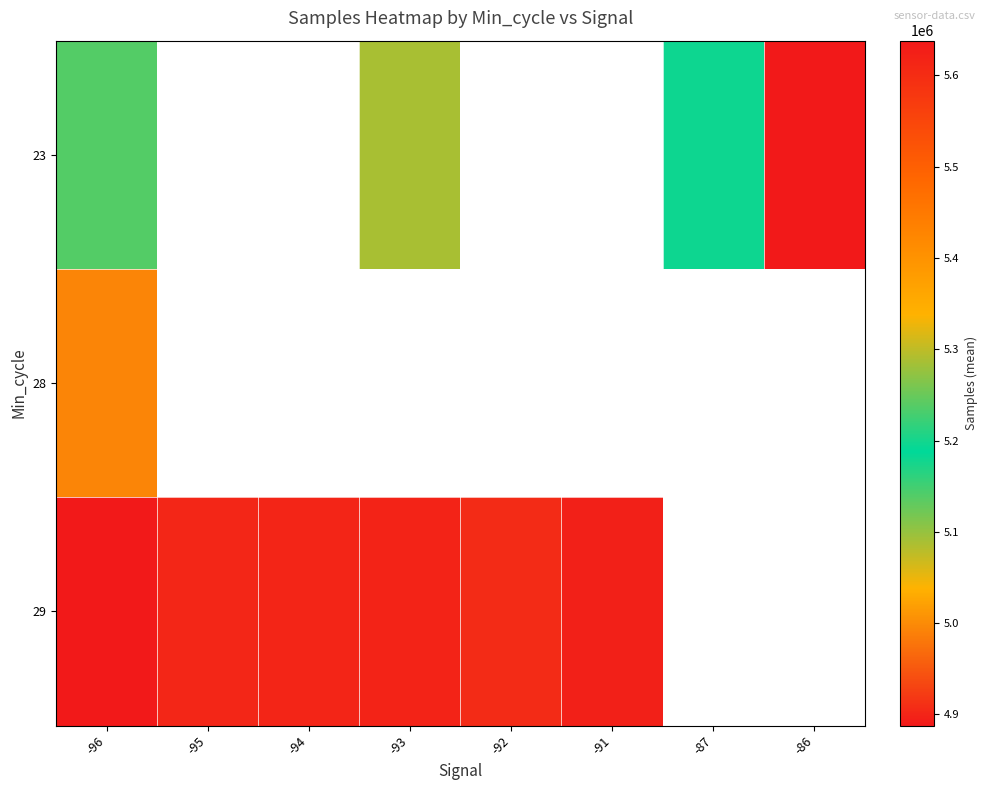

Between -95 and -94, which series saw the biggest shift?

29